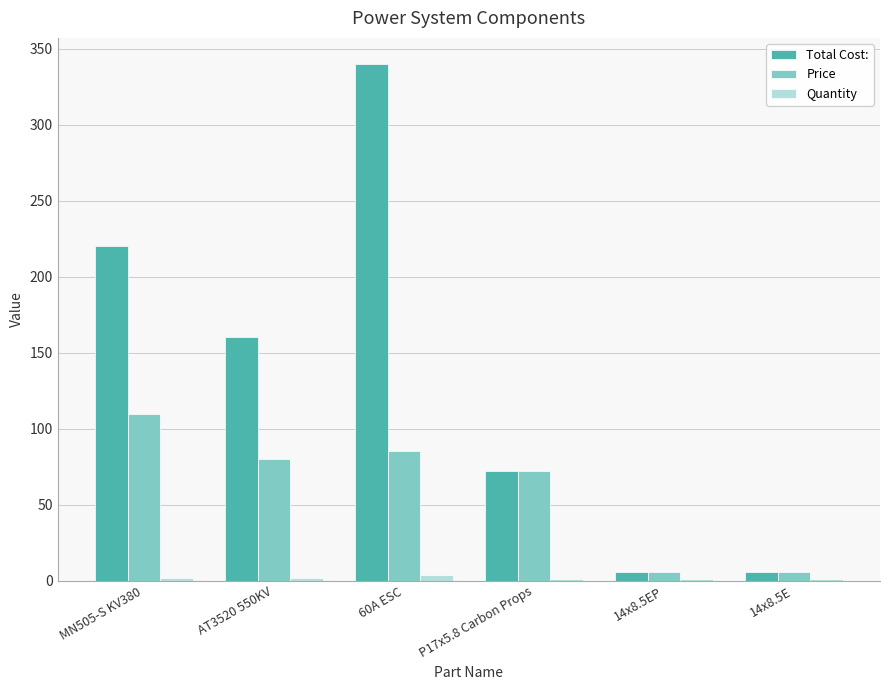

True or false: Price has a value of 121.8 at 60A ESC.

False